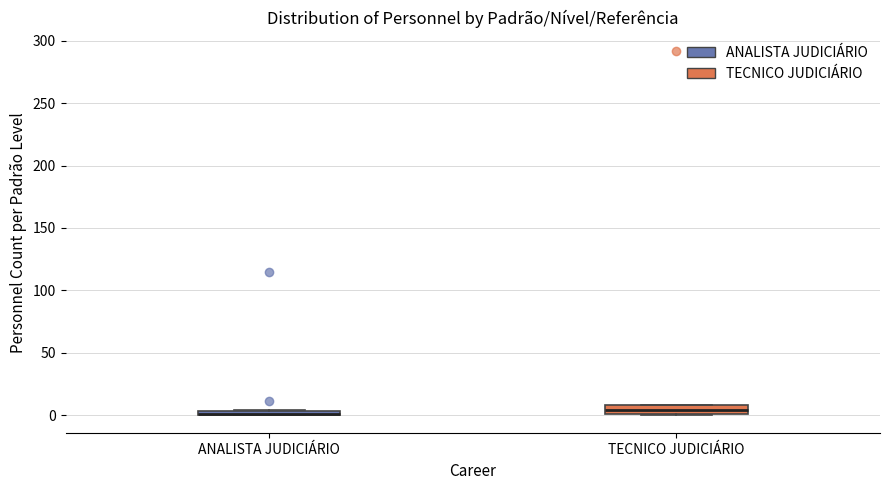

Where is the upper edge of the box for ANALISTA JUDICIÁRIO on the y-axis? The values are not printed on the chart, so give them approximately, as read against the axis.

5